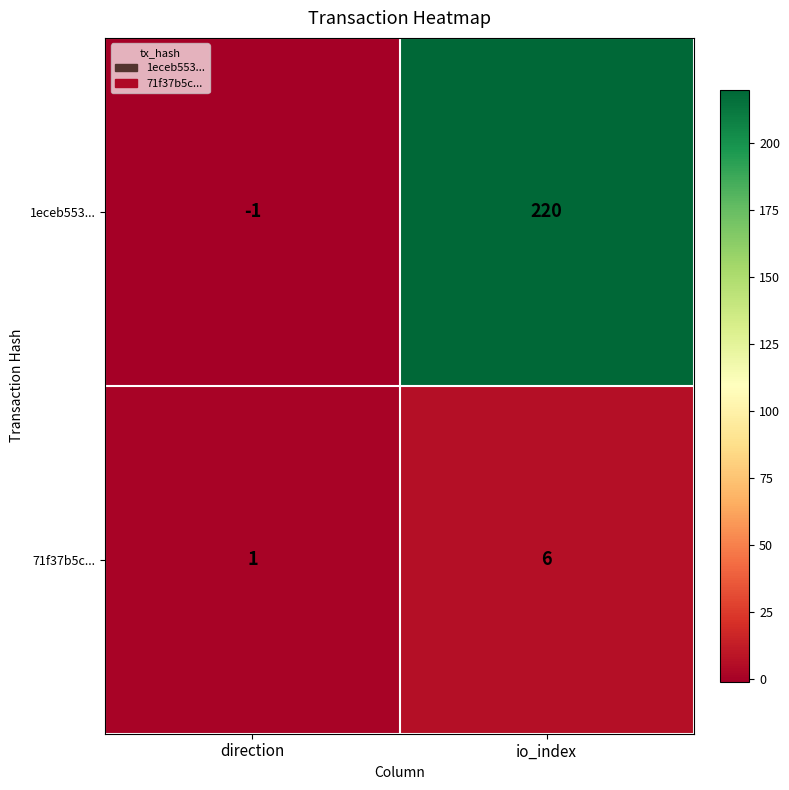

At which label is 1eceb553... closest to 109?

direction